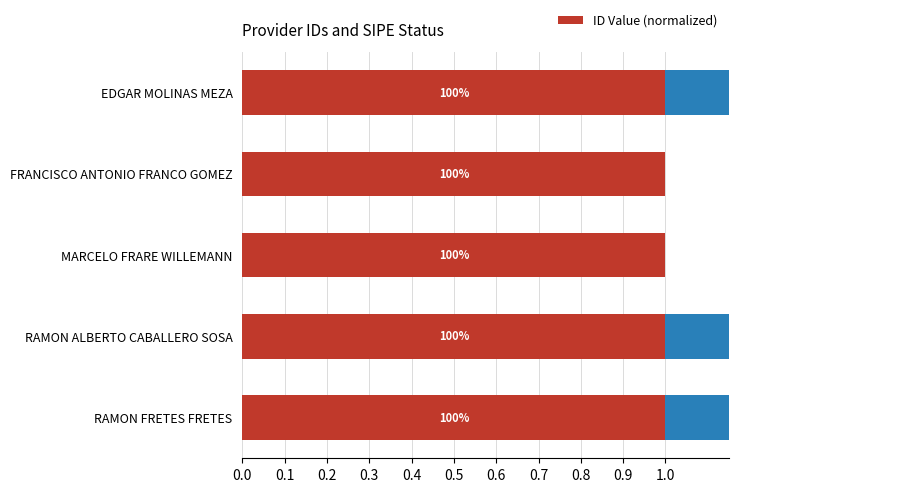

The chart shows a value of 1.6 at RAMON ALBERTO CABALLERO SOSA. True or false?

False